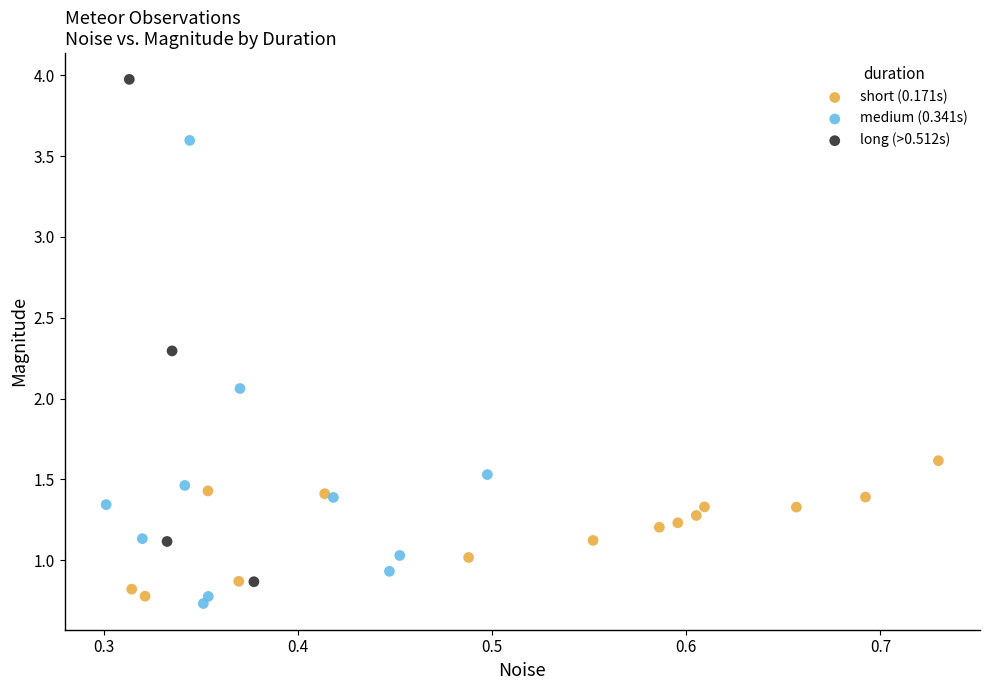

Which series has the widest spread of Y values?

long (>0.512s)